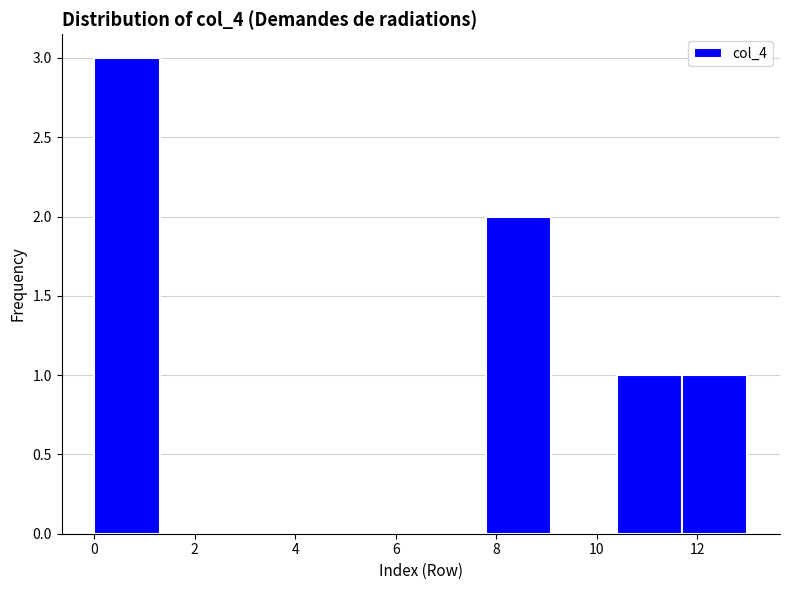

Over which range of the x-axis is the bar tallest?

0.0 to 1.3